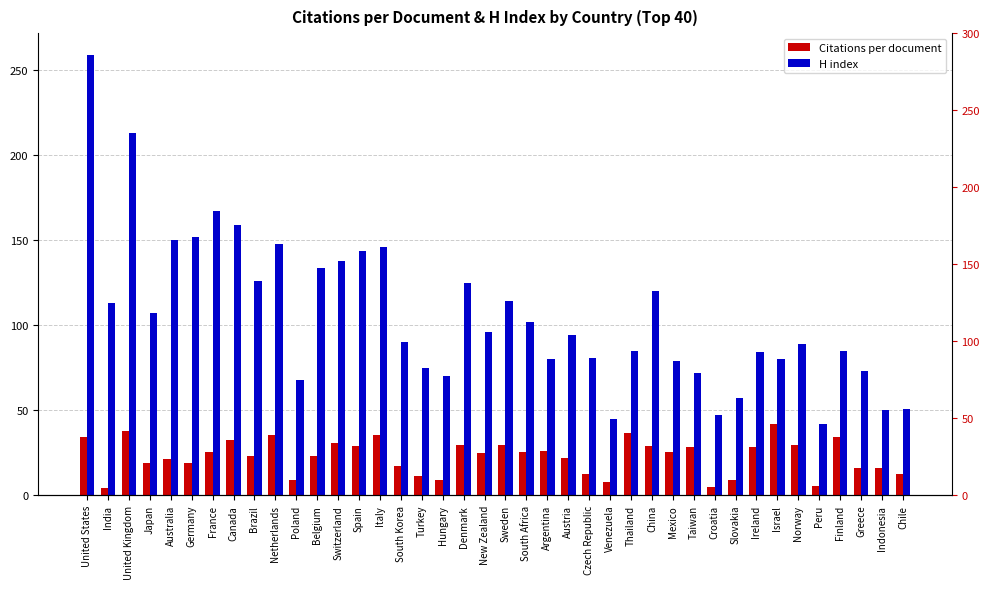

What is the label of the 22nd bar from the left?

South Africa